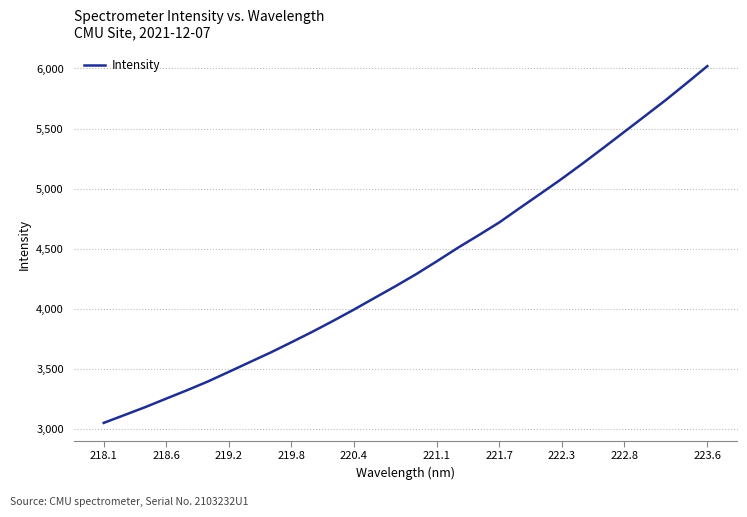

What is the greatest value displayed?

6019.7